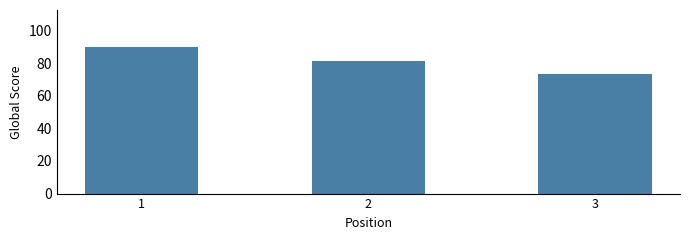

True or false: the data shows 141 at 1.

False